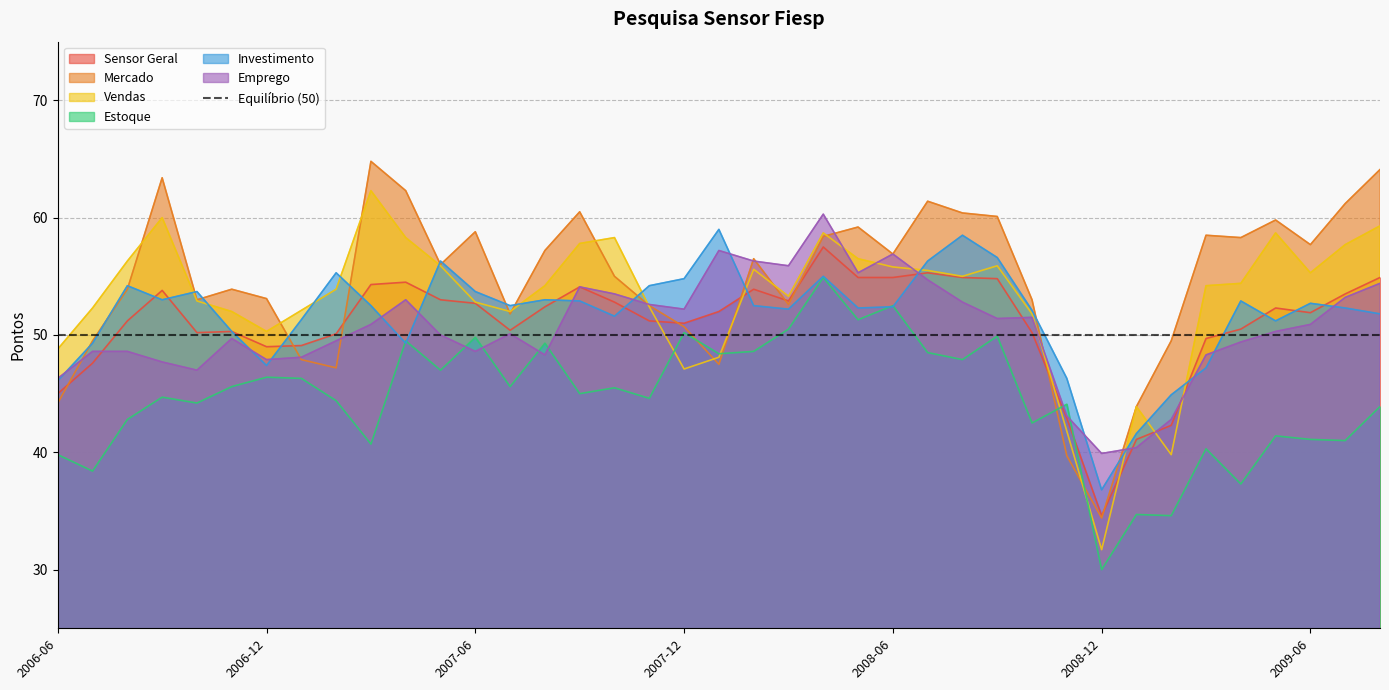

How many interior local valleys does the Estoque series have?

15